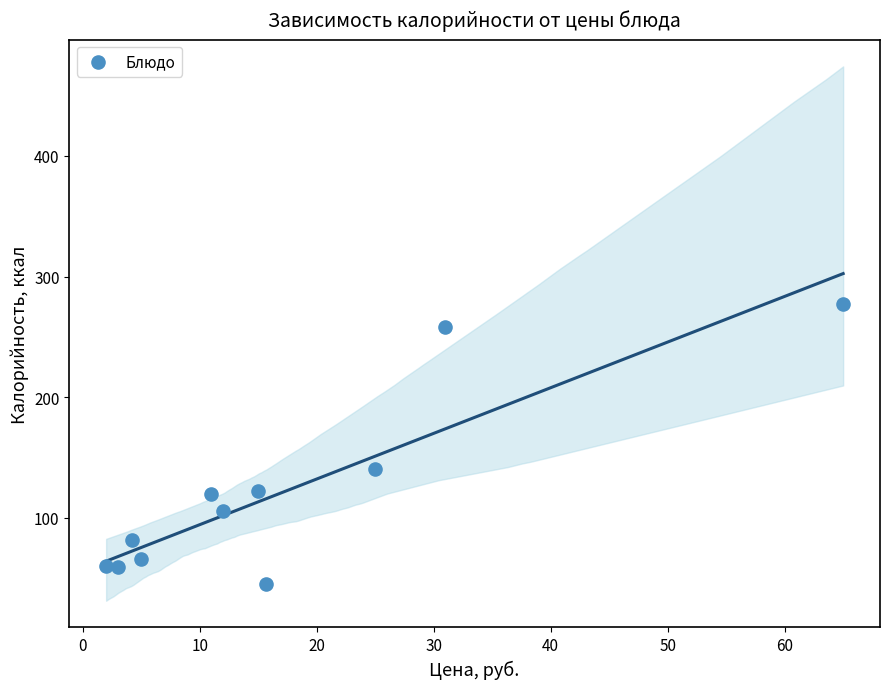

What Y value in the scatter plot is closest to 161?

140.7